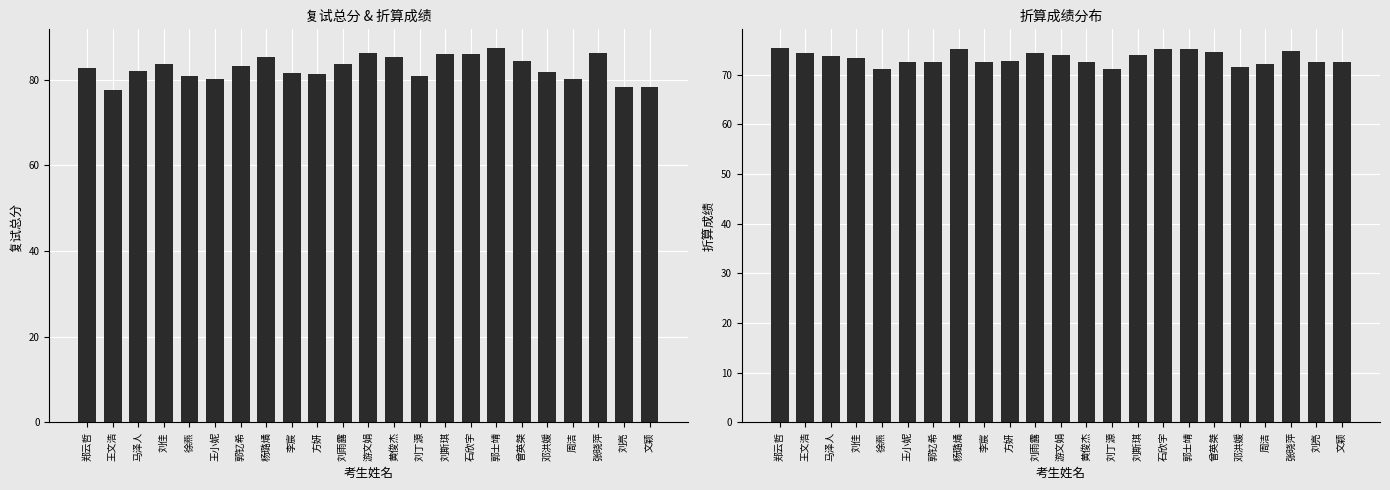

At how many categories does at least one series exceed 83?

11